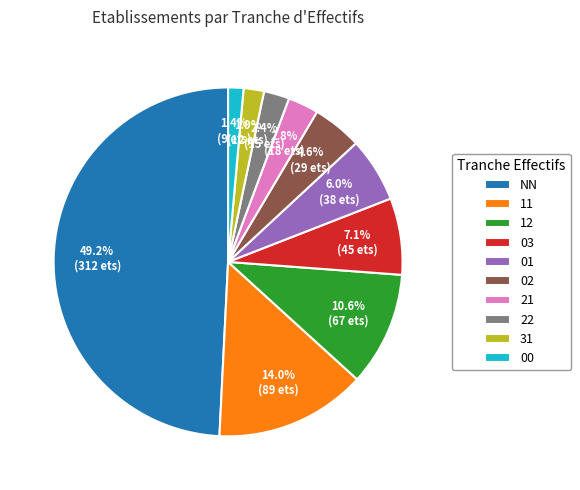

What is the largest slice in the pie chart?

NN